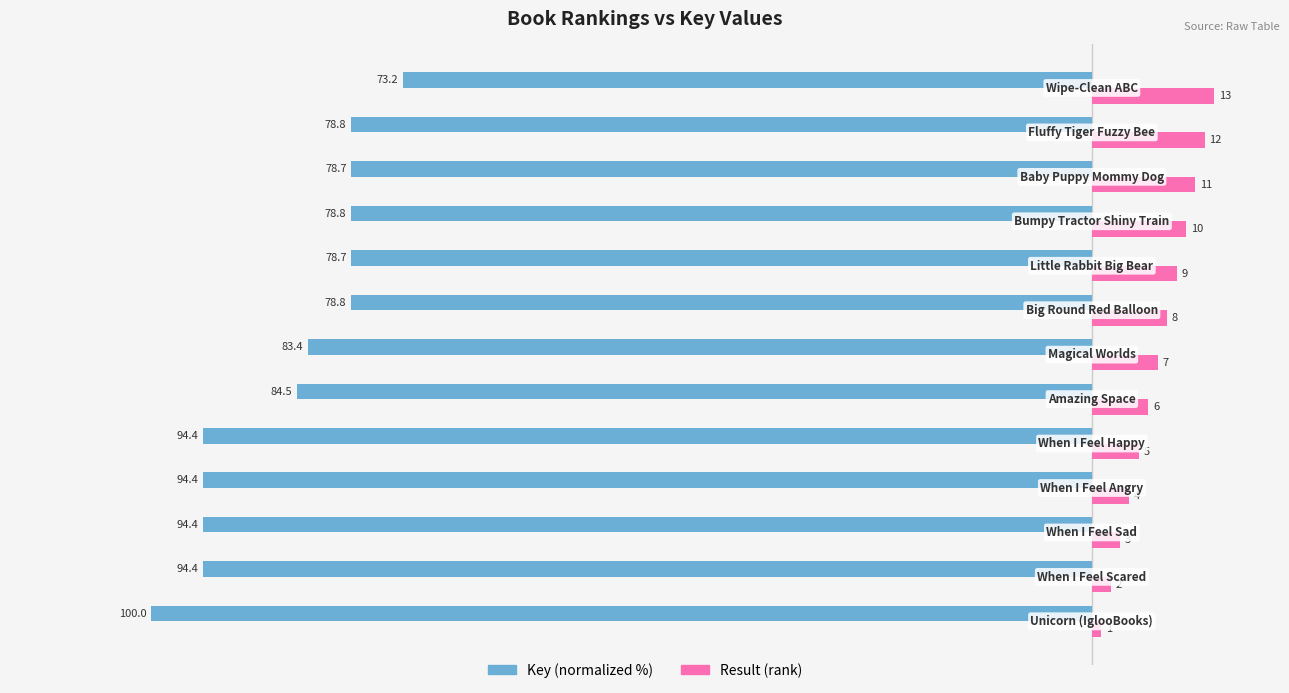

What is the maximum value shown in the chart?

13.0